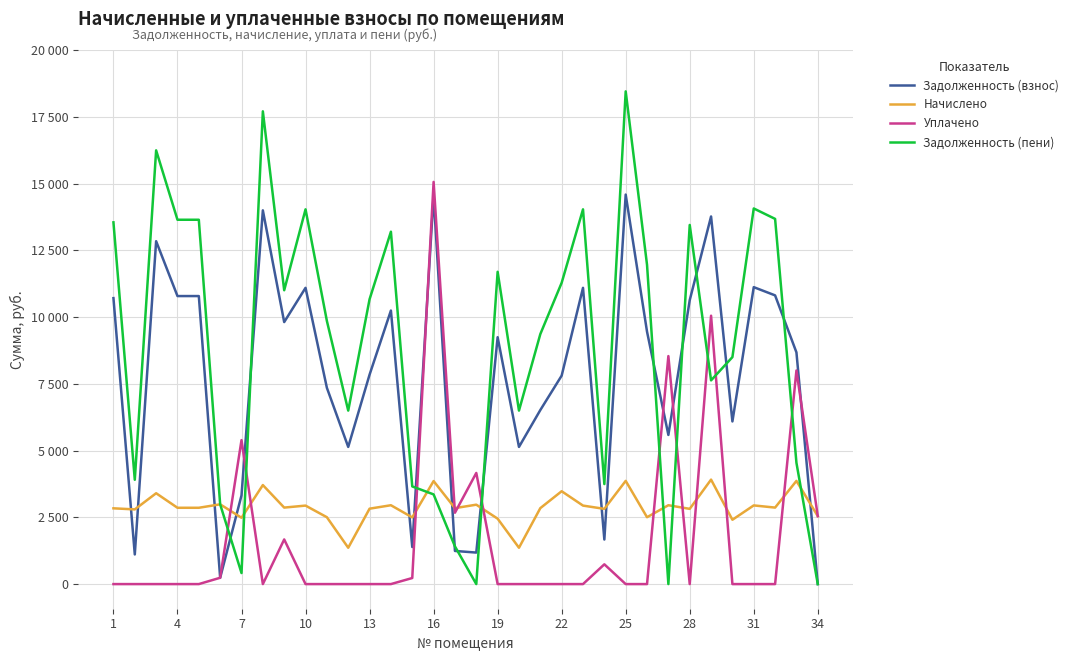

Is this an area chart (filled region under the line)?

No